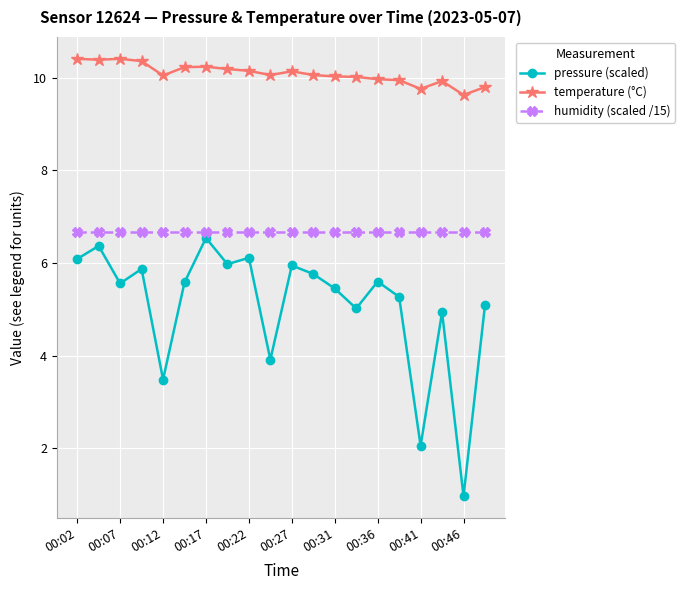

True or false: pressure (scaled) and humidity (scaled /15) intersect in this chart.

False